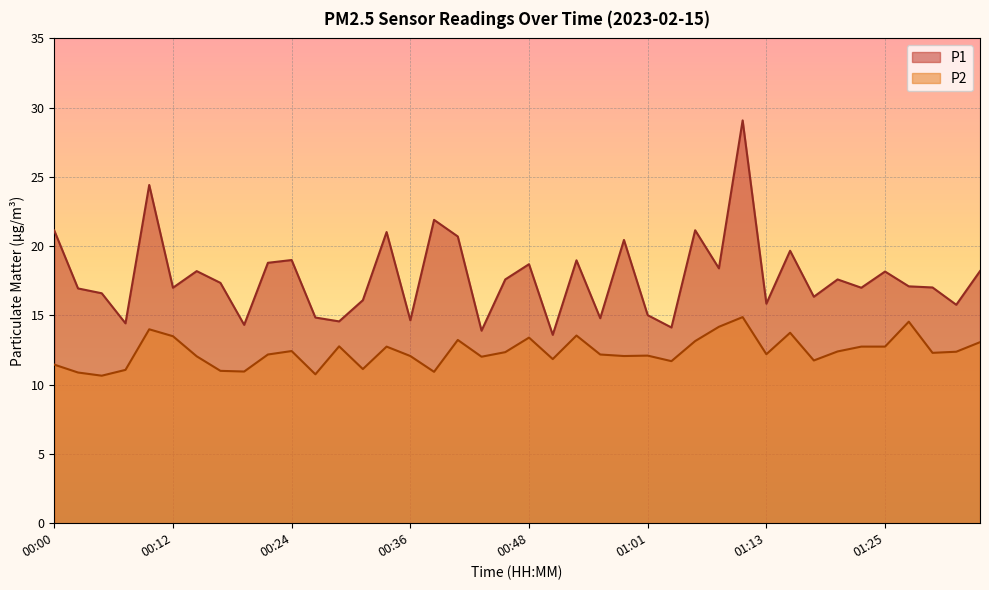

How many lines are shown in the chart?

2